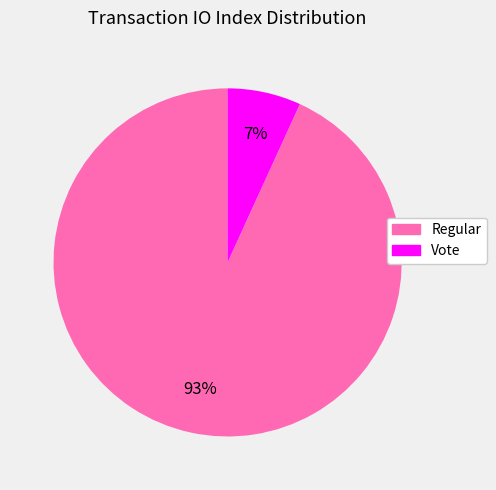

What percentage is the Regular slice, to the nearest percent?

93%